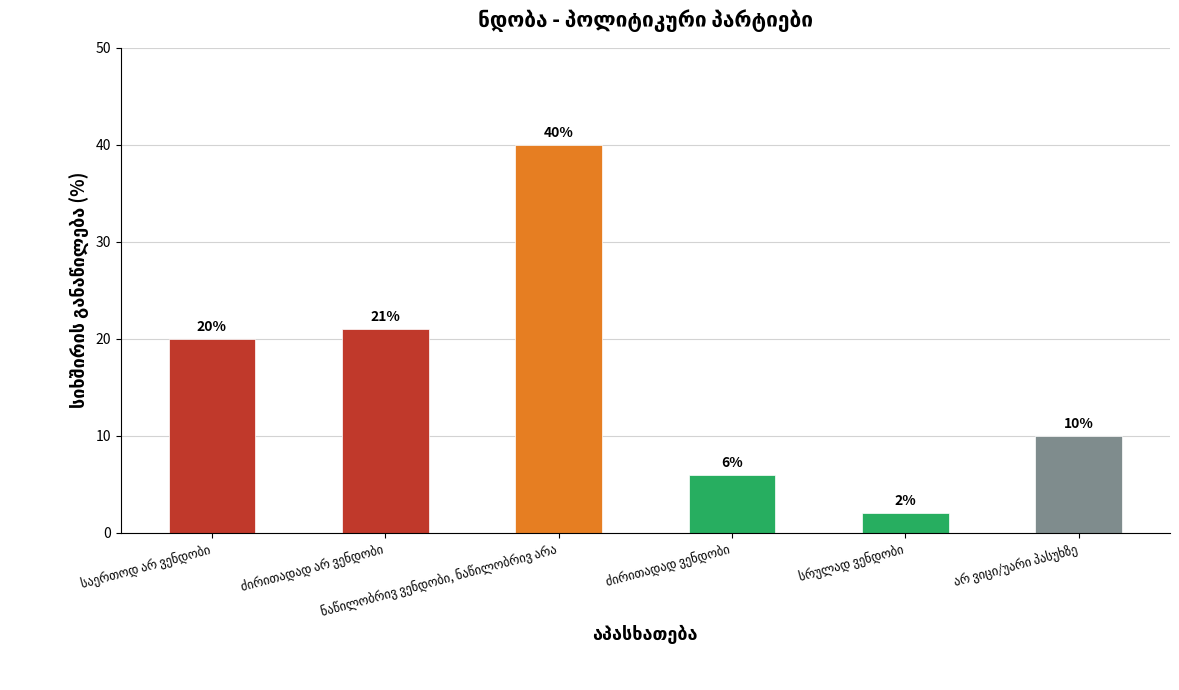

What is the maximum value shown in the chart?

40